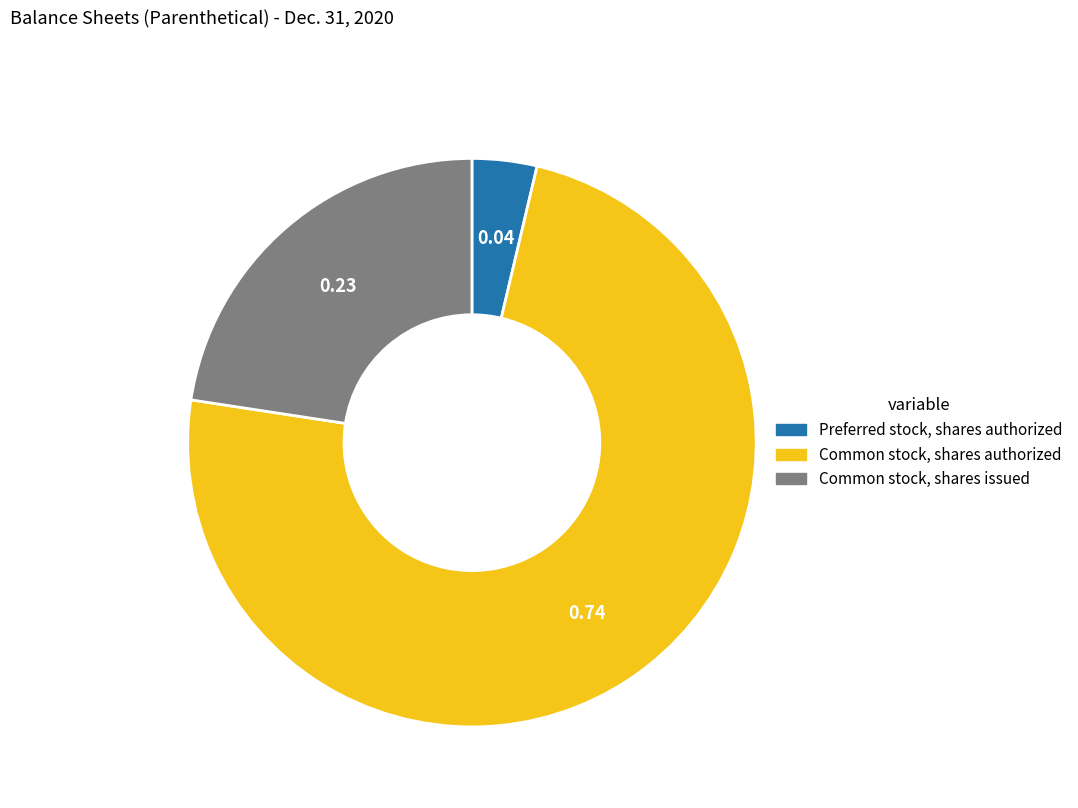

Which slice is the largest?

Common stock, shares authorized